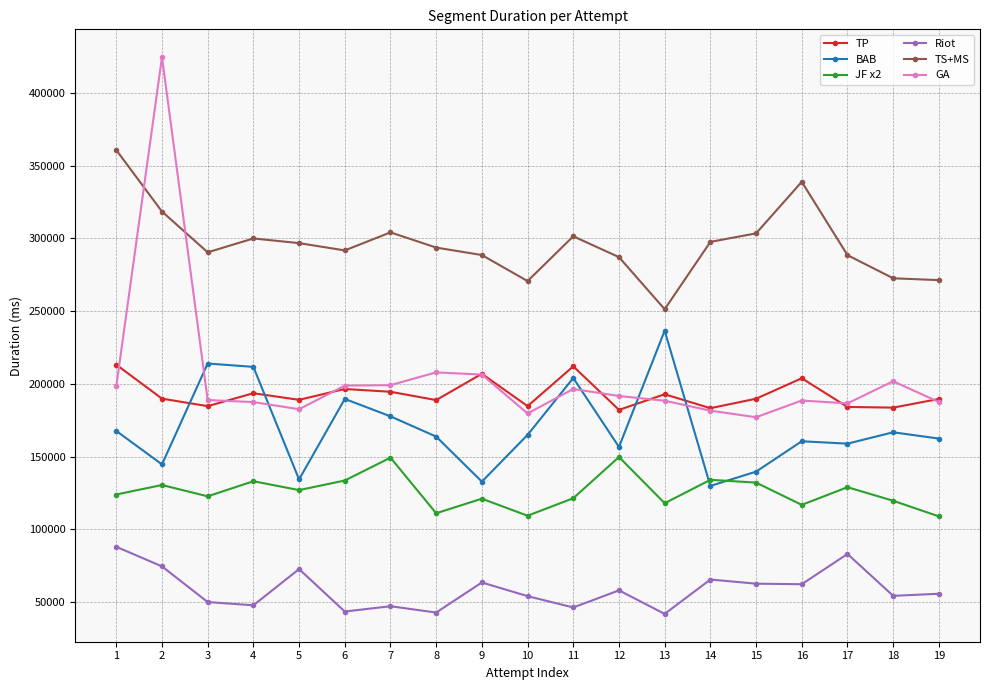

What is the sum of the GA values at 4 and 1?

385673